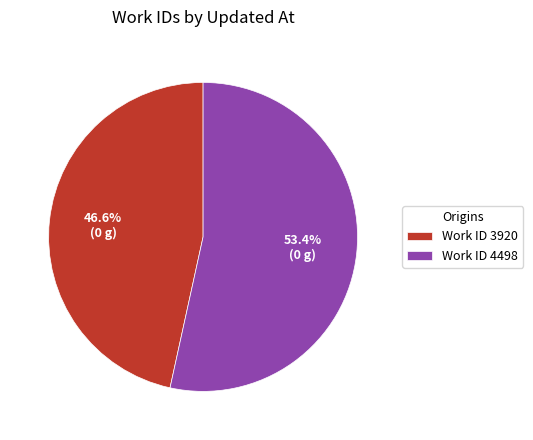

Does Work ID 4498 represent more than half of the total?

Yes